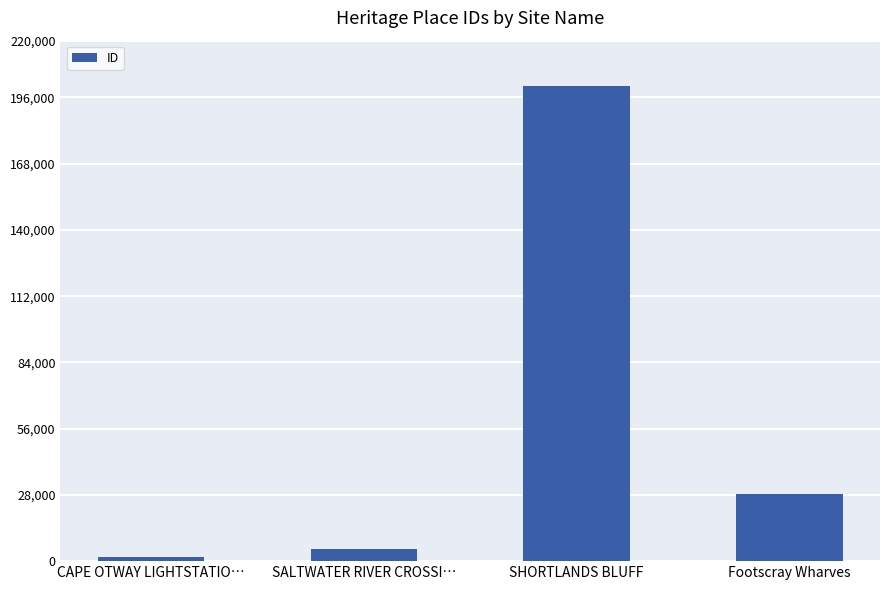

What is the difference between the values at CAPE OTWAY LIGHTSTATIO… and SHORTLANDS BLUFF?

199058